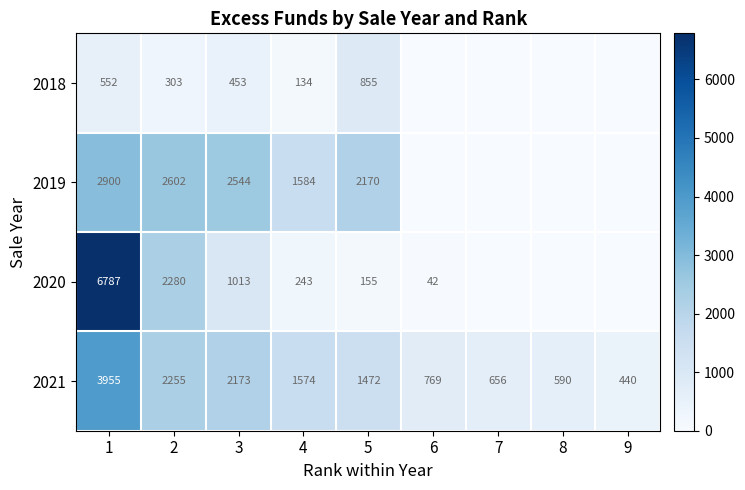

What is the highest value of the 2021 series?

3955